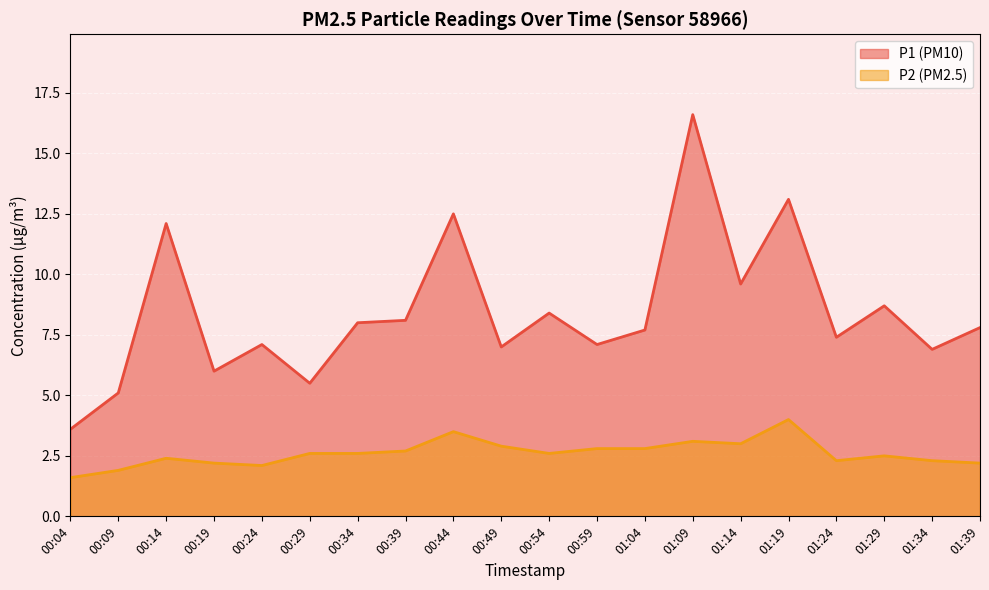

What is the difference between the maximum and minimum values in the P1 series?

13.0